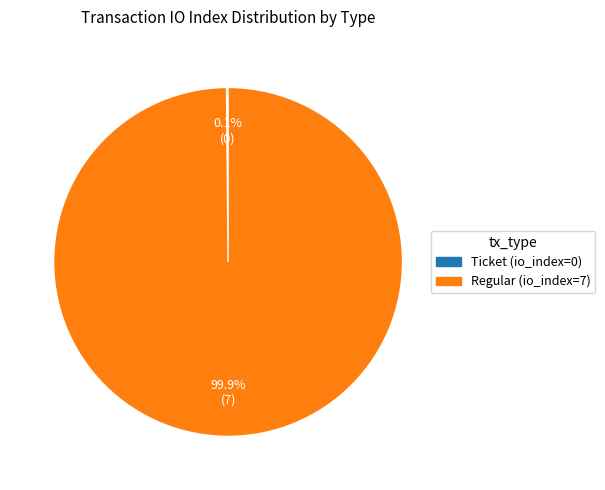

Is there a majority slice in this chart?

Yes